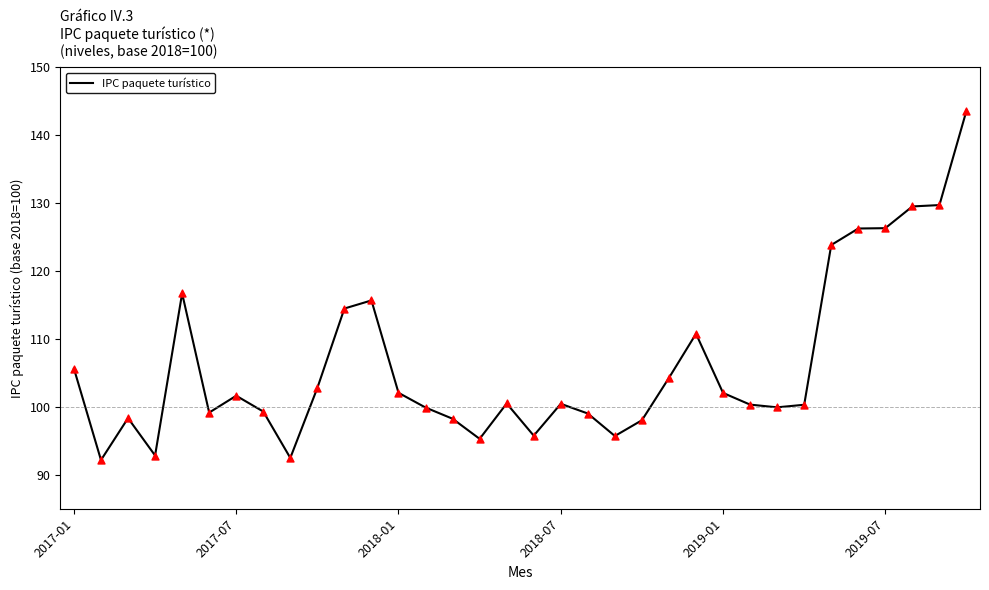

What is the greatest value displayed?

143.6